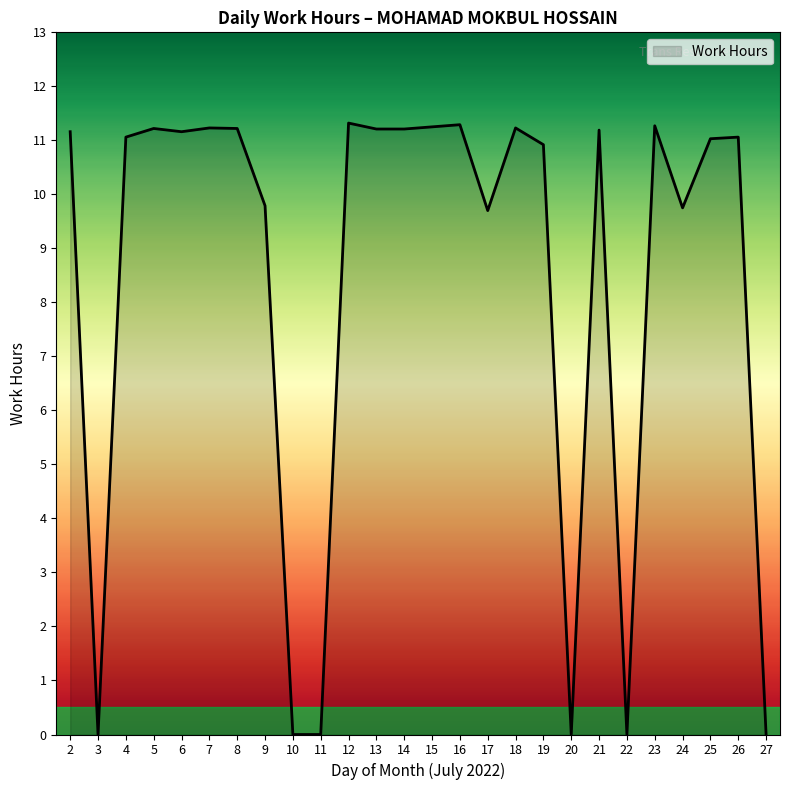

The value at 7 is 11.2. True or false?

True